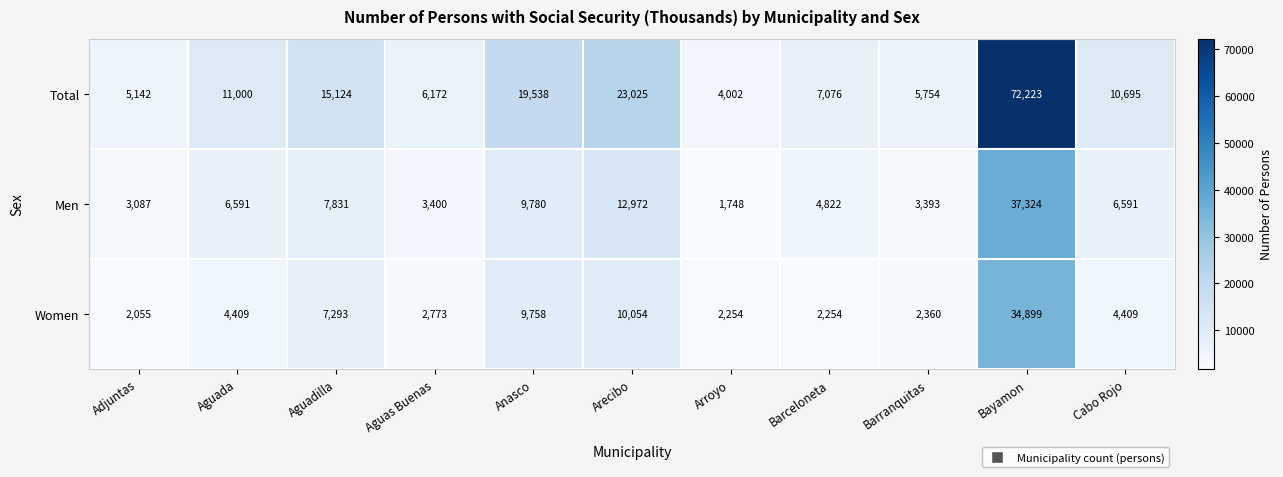

Read the Women value at Anasco.

9758